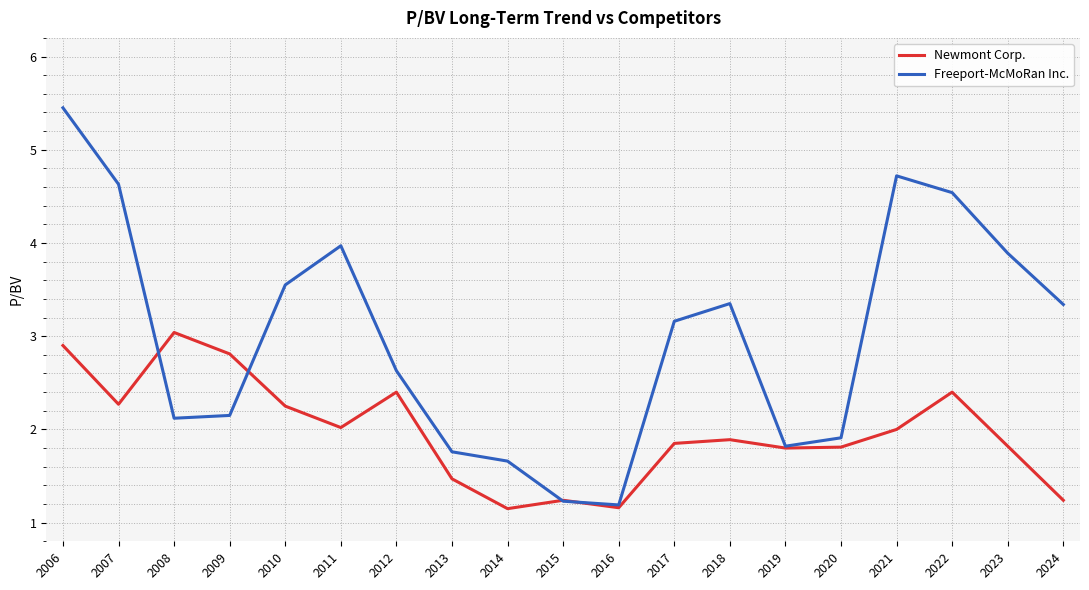

Is it true that Freeport-McMoRan Inc. equals 3.2 at 2017?

True